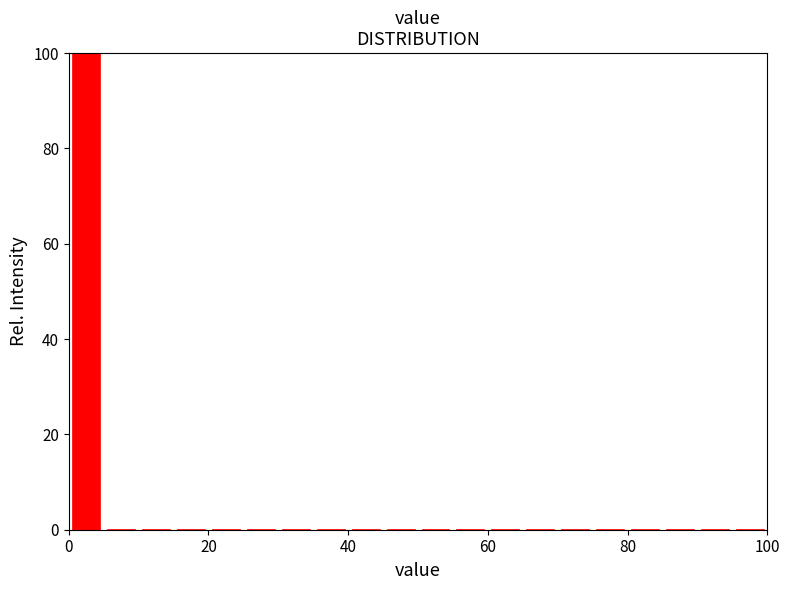

Around what value on the x-axis is the tallest bar? Give the approximate position of its centre, as read against the axis.

2